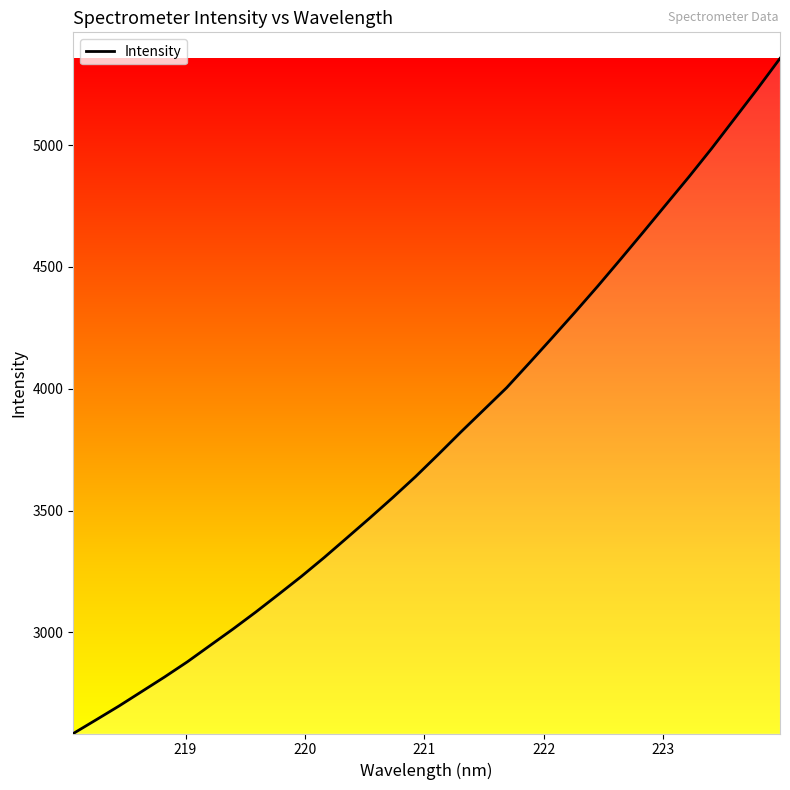

What is the smallest value displayed?

2584.6